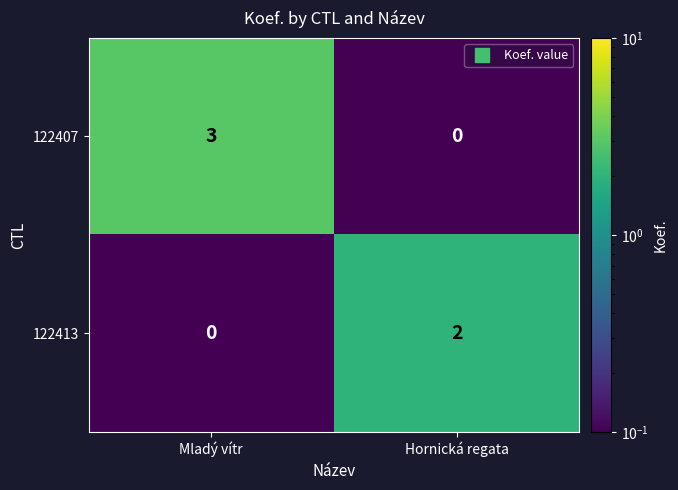

What is the smallest value displayed?

0